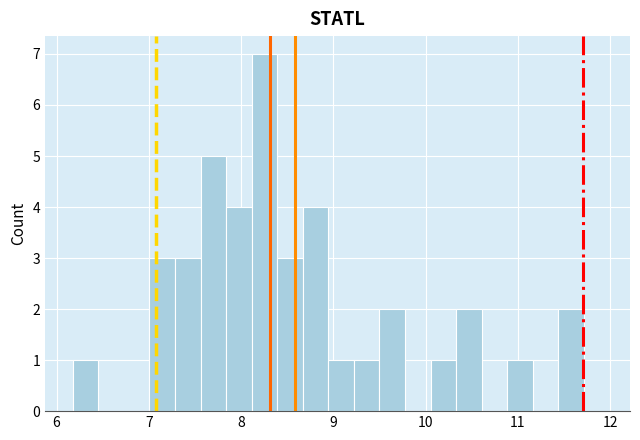

Read against the x-axis, roughly where is the centre of the tallest bar?

8.3